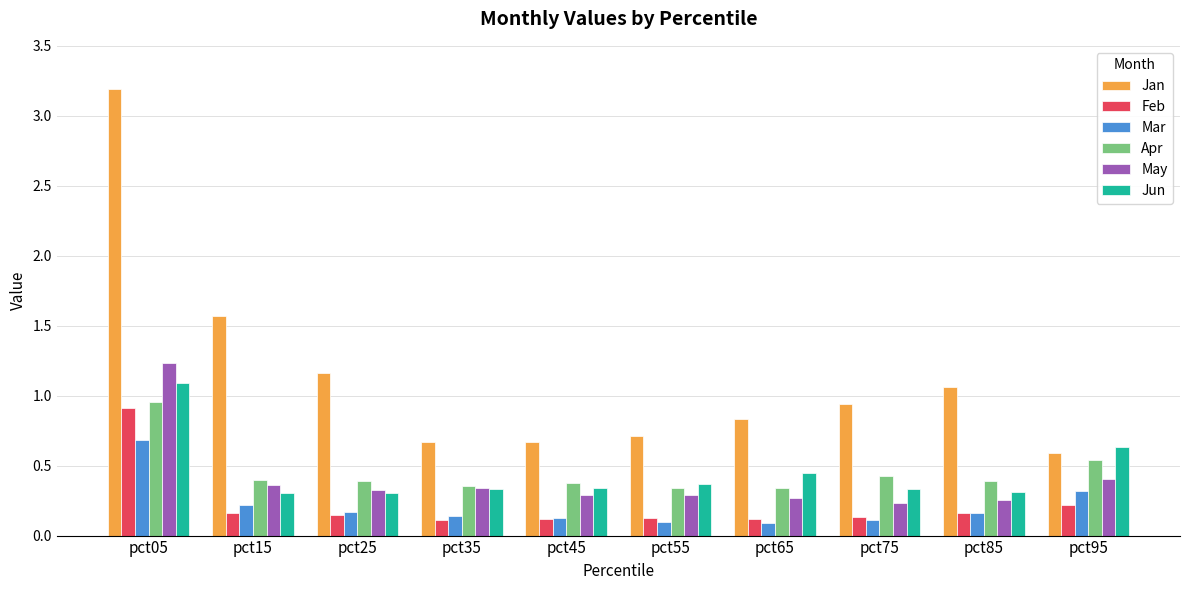

At which category is the sum across all series the highest?

pct05